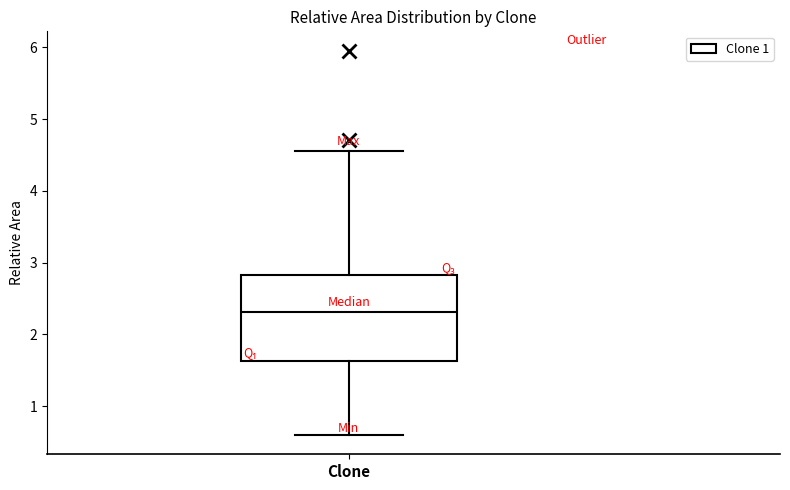

Read this box plot against the y-axis: the position of the median line, the range covered by the box, and the ends of both whiskers. The values are not printed on the chart, so give them approximately, as read against the axis.

median 2.3, box 1.6 to 2.8, whiskers 0.6 to 4.6